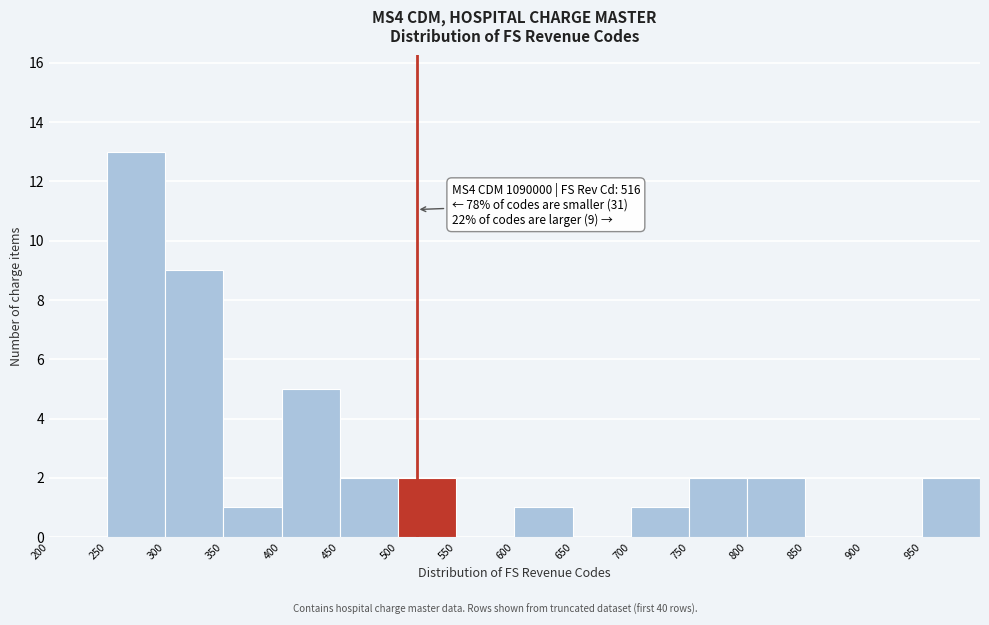

Over which range of the x-axis is the bar tallest?

250 to 300